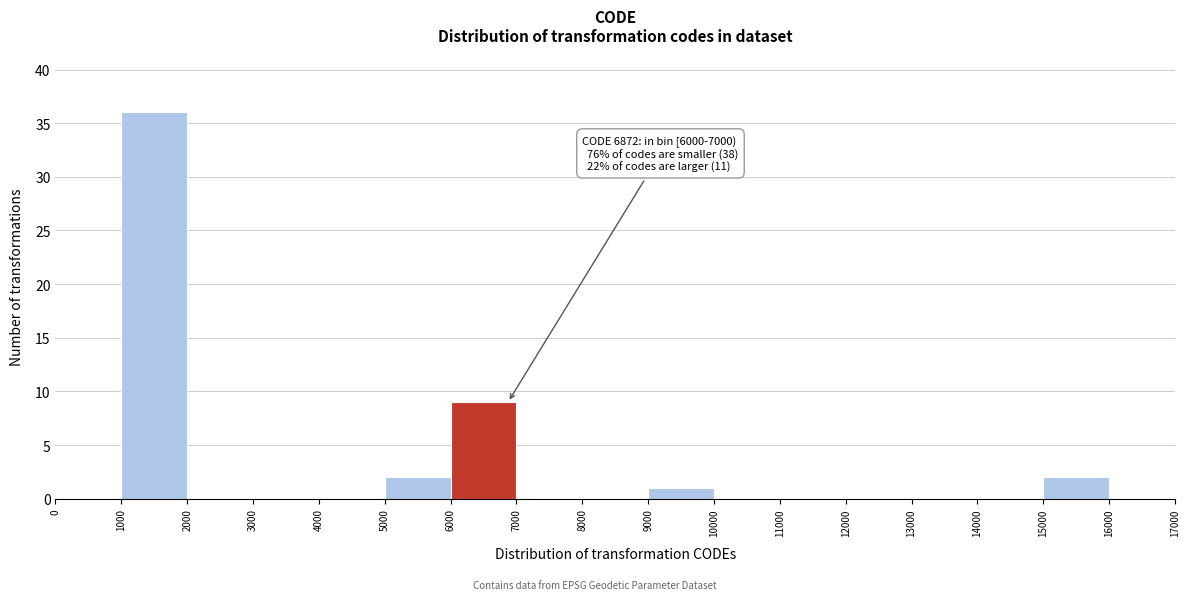

Over which range of the x-axis is the bar tallest?

1000 to 2000